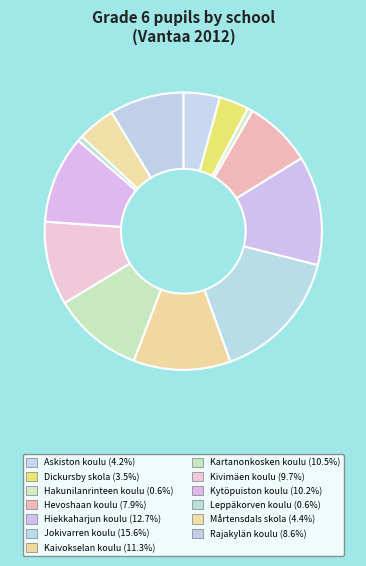

Count the number of slices in the pie.

13